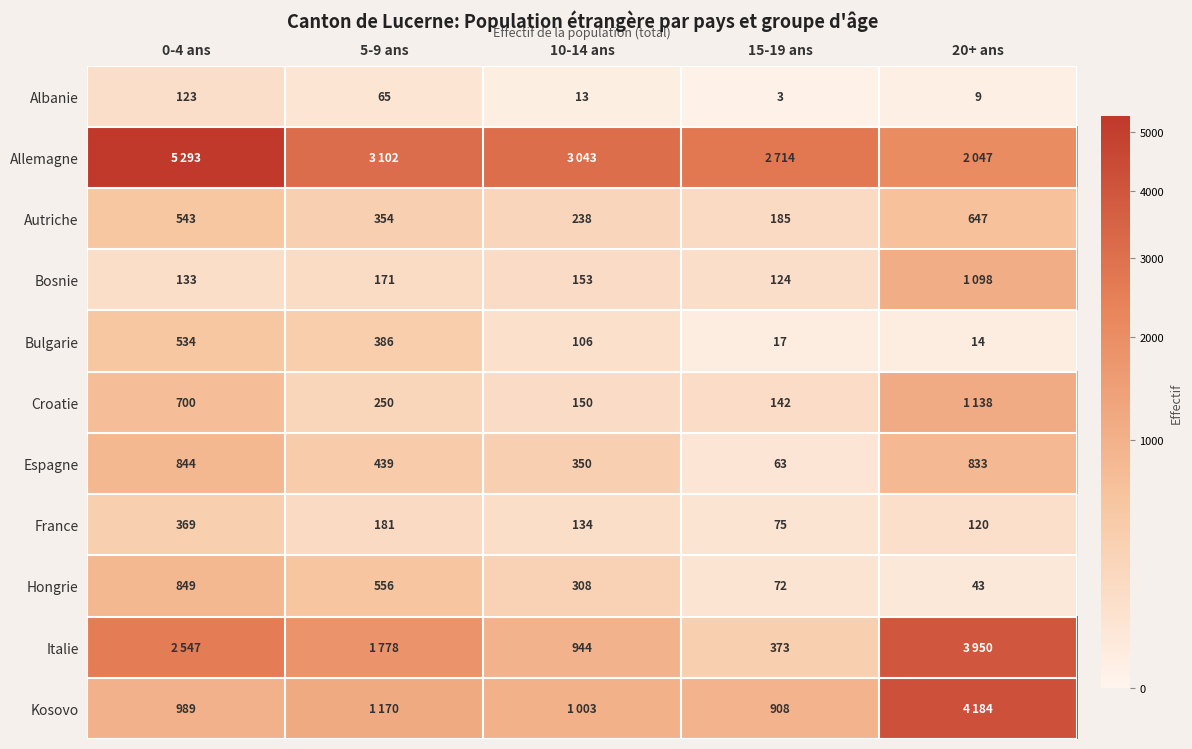

Is it true that Bosnie equals 171 at 5-9 ans?

True